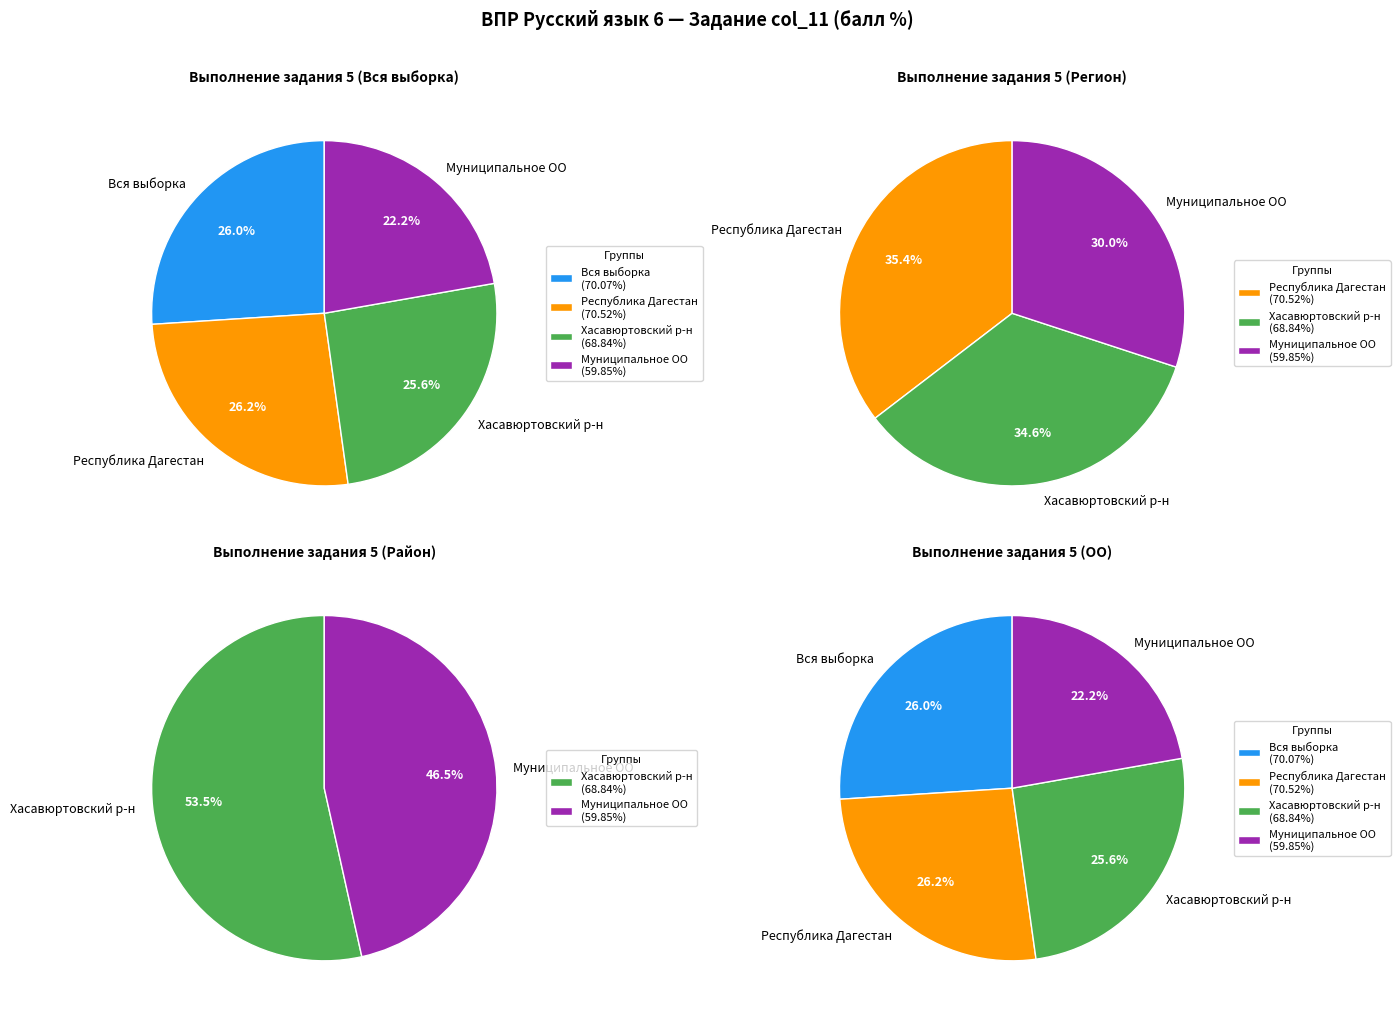

Combined, what portion of the pie is Хасавюртовский муниципальный район and Республика Дагестан?

51.8%